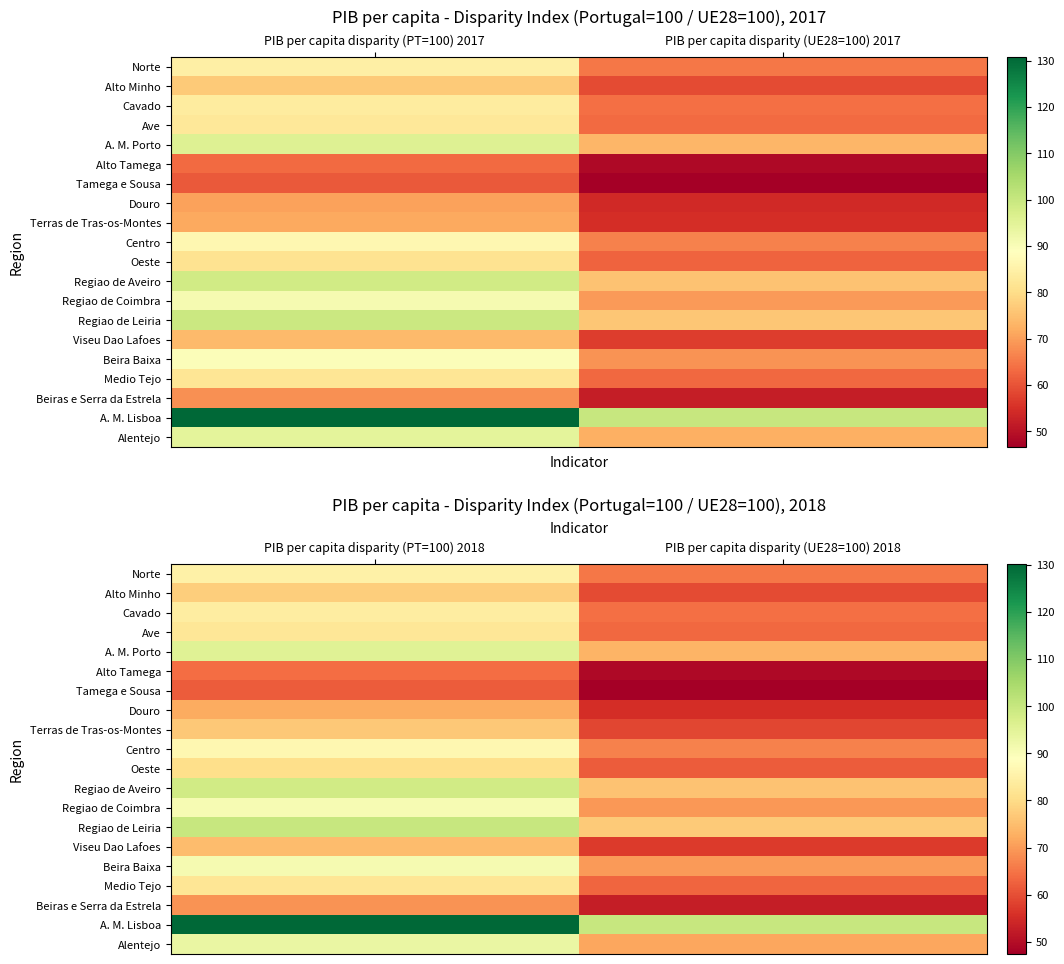

Is the value of Tamega e Sousa at PIB per capita disparity (PT=100) 2018 greater than the value of Oeste at PIB per capita disparity (PT=100) 2018?

No